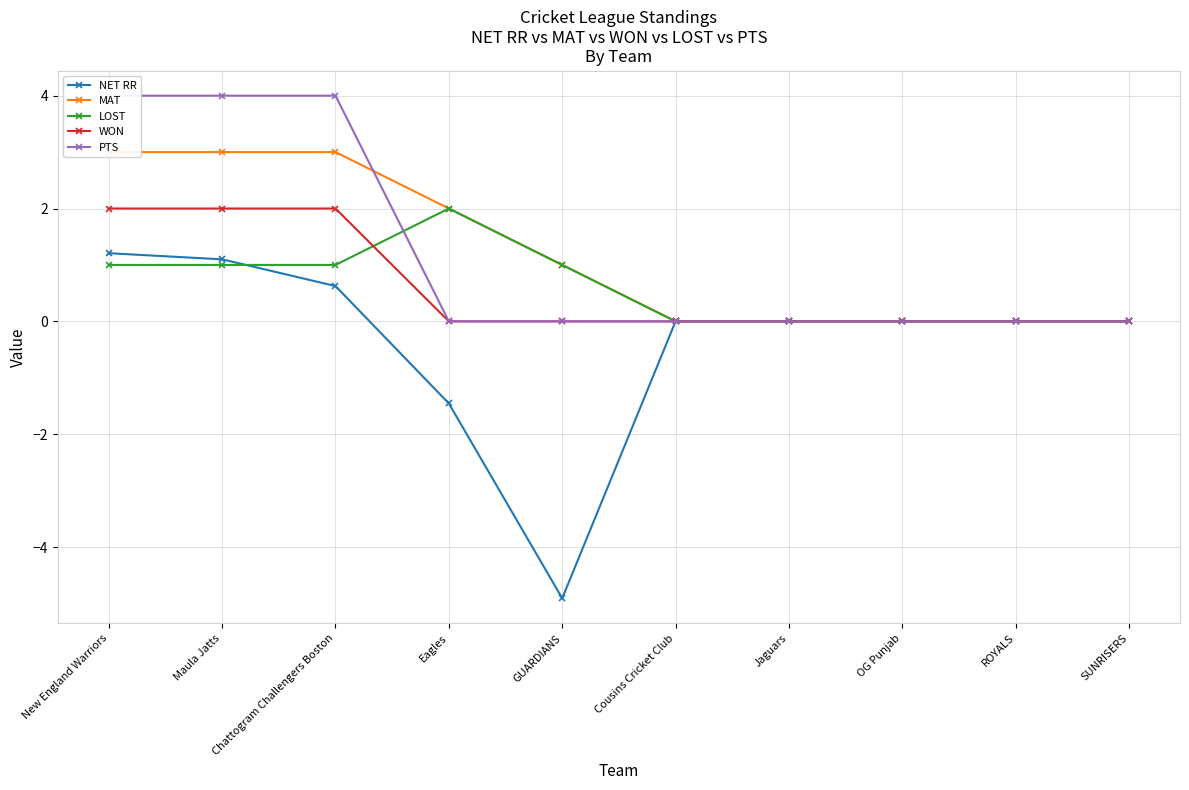

What is the difference between the maximum and minimum values in the LOST series?

2.0